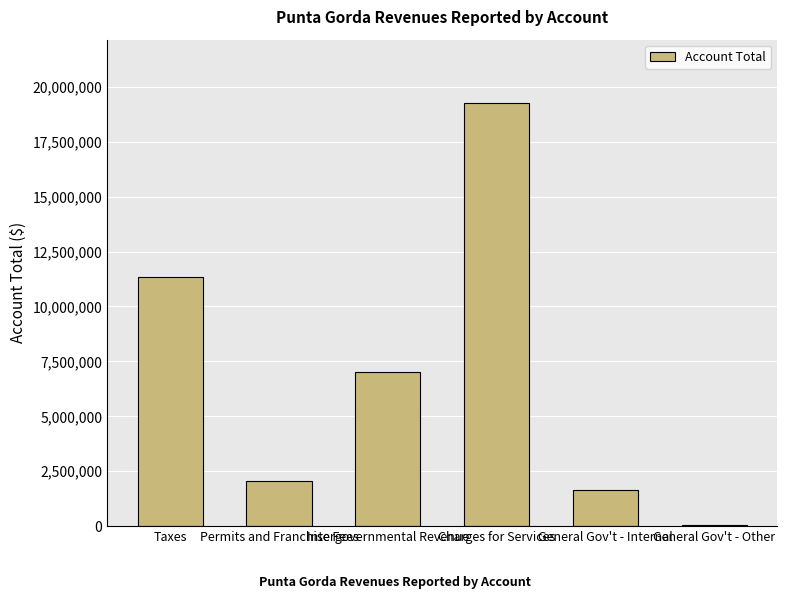

What is the sum of all values?

41344042